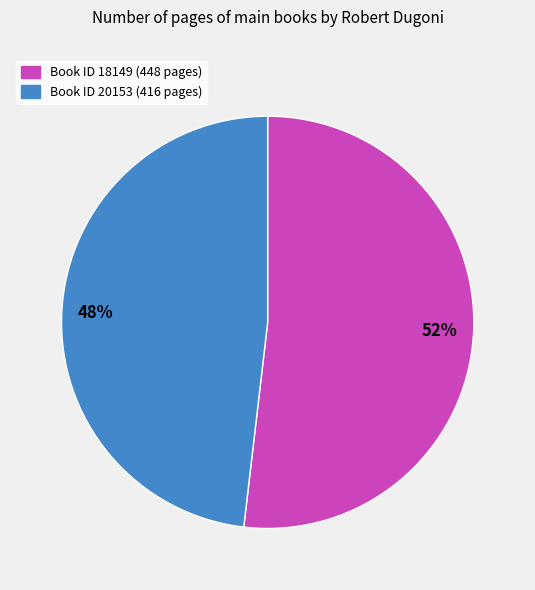

What percentage is the 48% slice, to the nearest percent?

48%